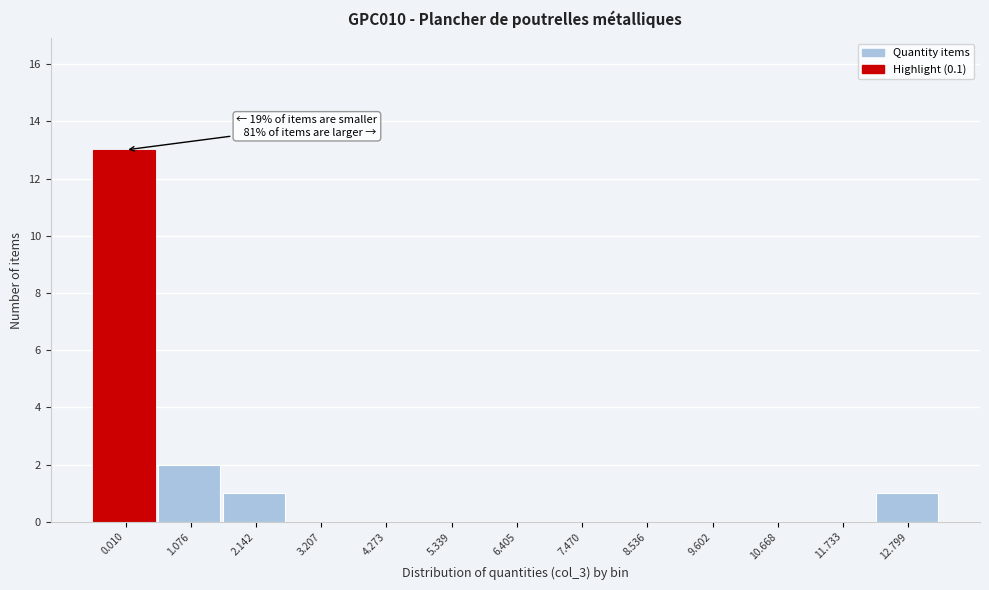

Reading right to left, transcribe all the data shown in this chart.

12.799=1	11.733=0	10.668=0	9.602=0	8.536=0	7.470=0	6.405=0	5.339=0	4.273=0	3.207=0	2.142=1	1.076=2	0.010=13